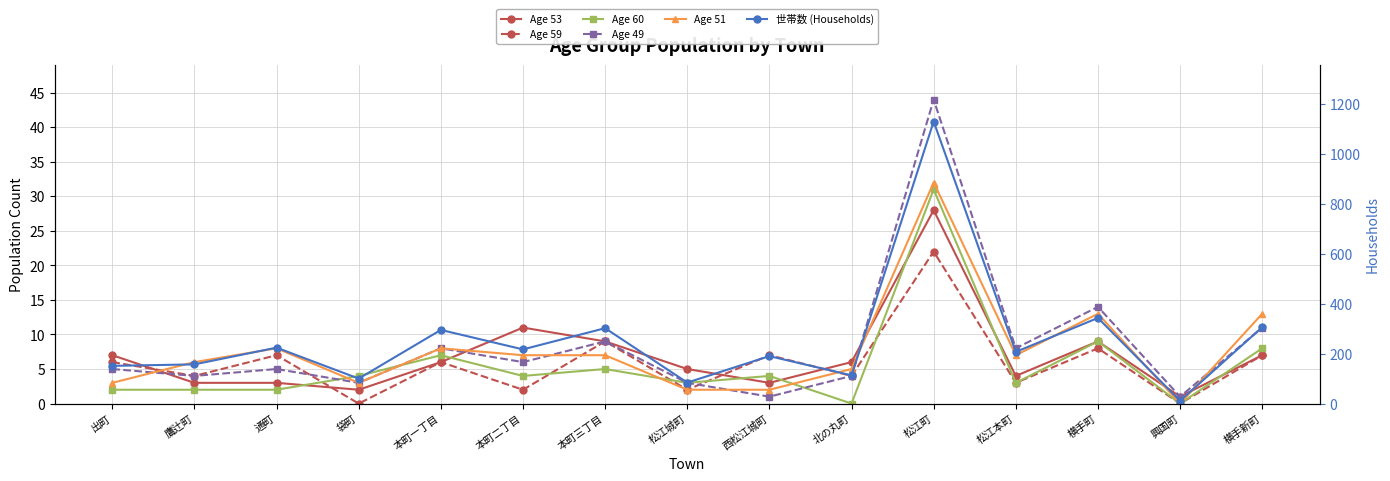

How many values in Age 59 are above zero?

13